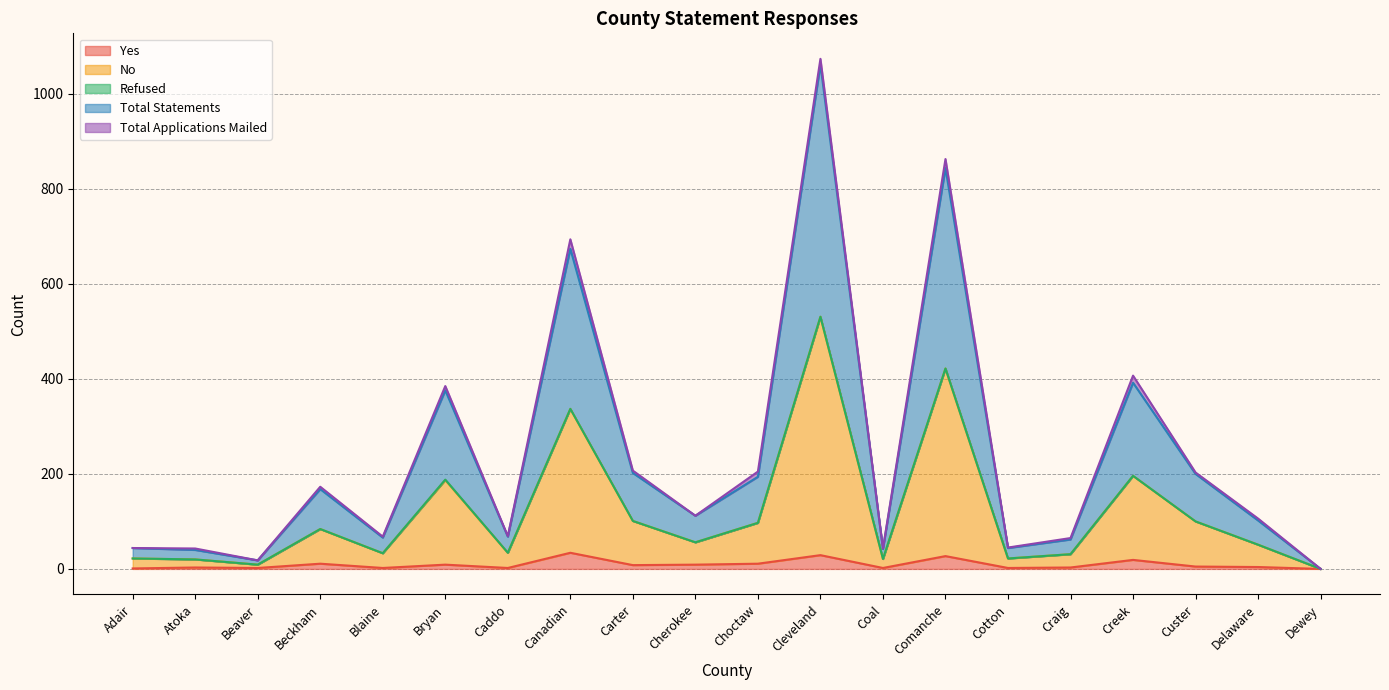

The Total Statements series shows 112 at Cherokee. True or false?

True